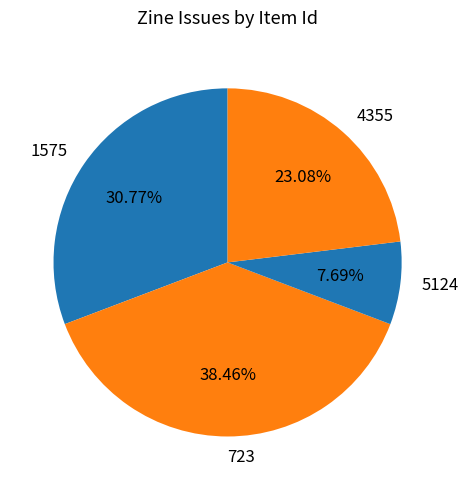

What is the ratio of the value at 4355 to the value at 723?

0.6